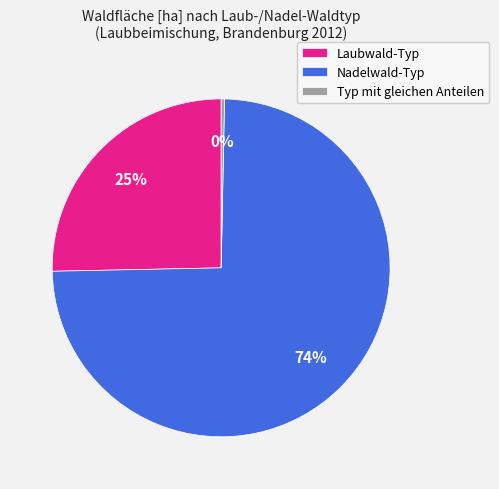

Which category has the smallest portion of the pie?

Typ mit gleichen Anteilen